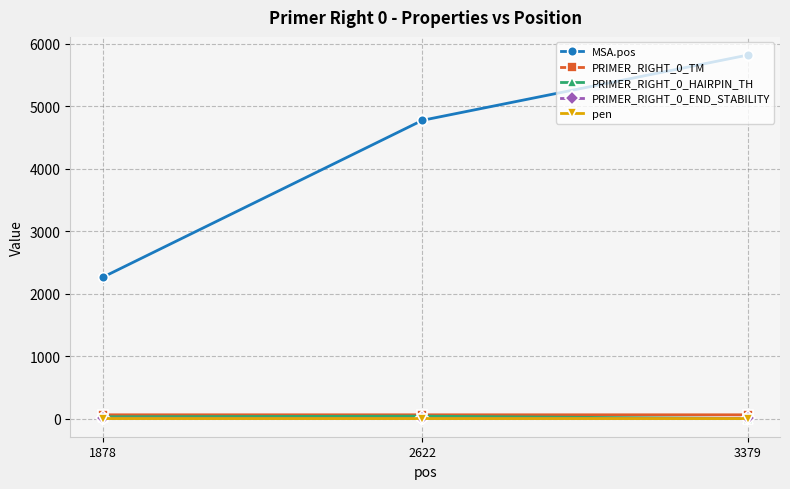

Which series has the largest range (max minus min)?

MSA.pos